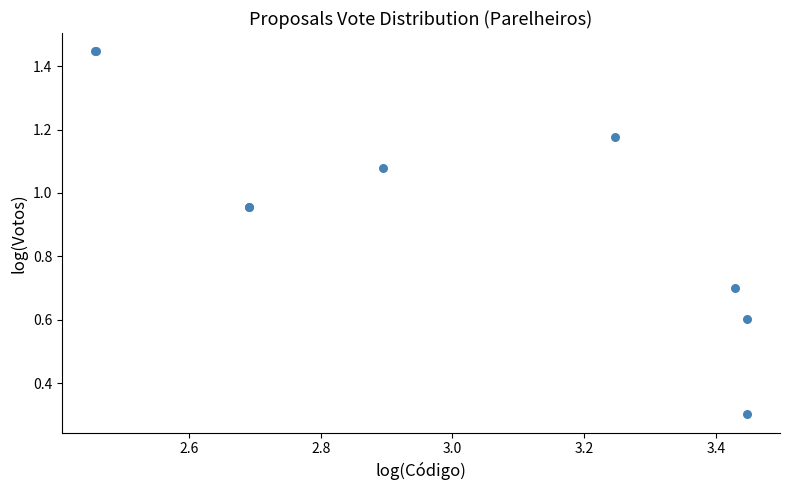

What Y value in the scatter plot is closest to 0?

0.3